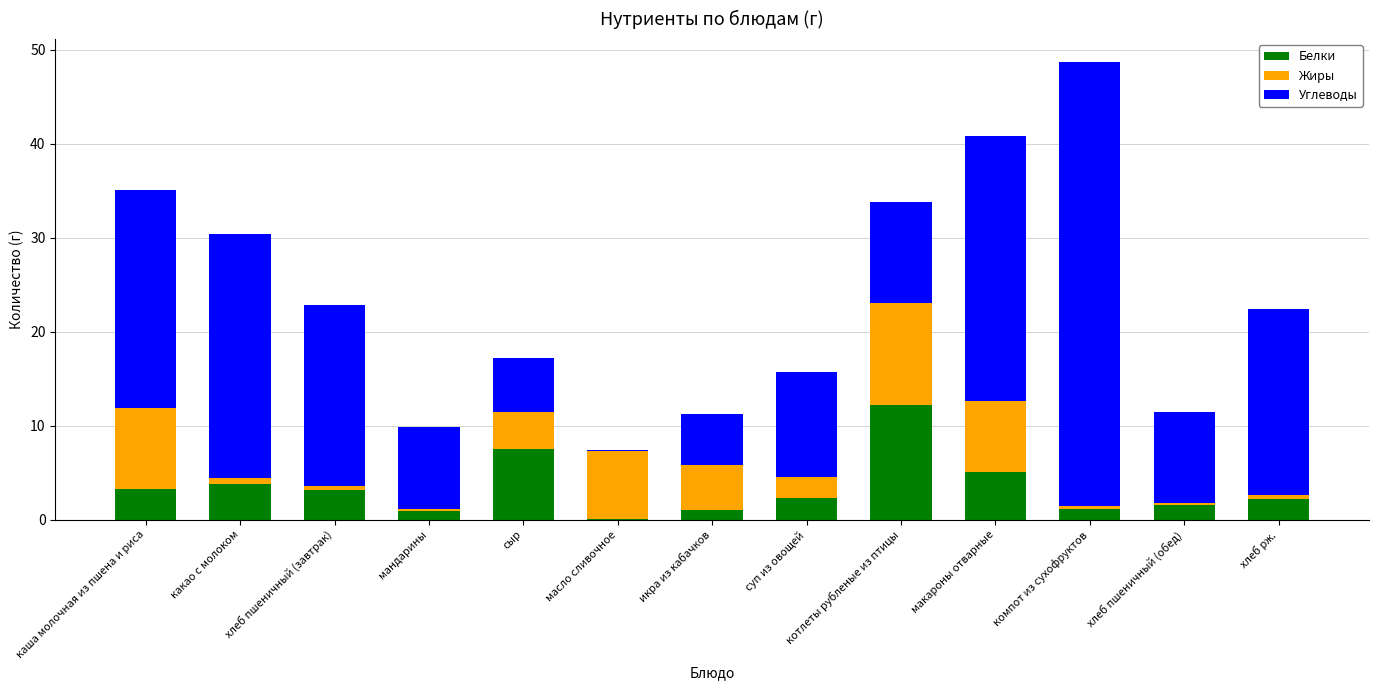

At which label does Белки reach its peak?

котлеты рубленые из птицы